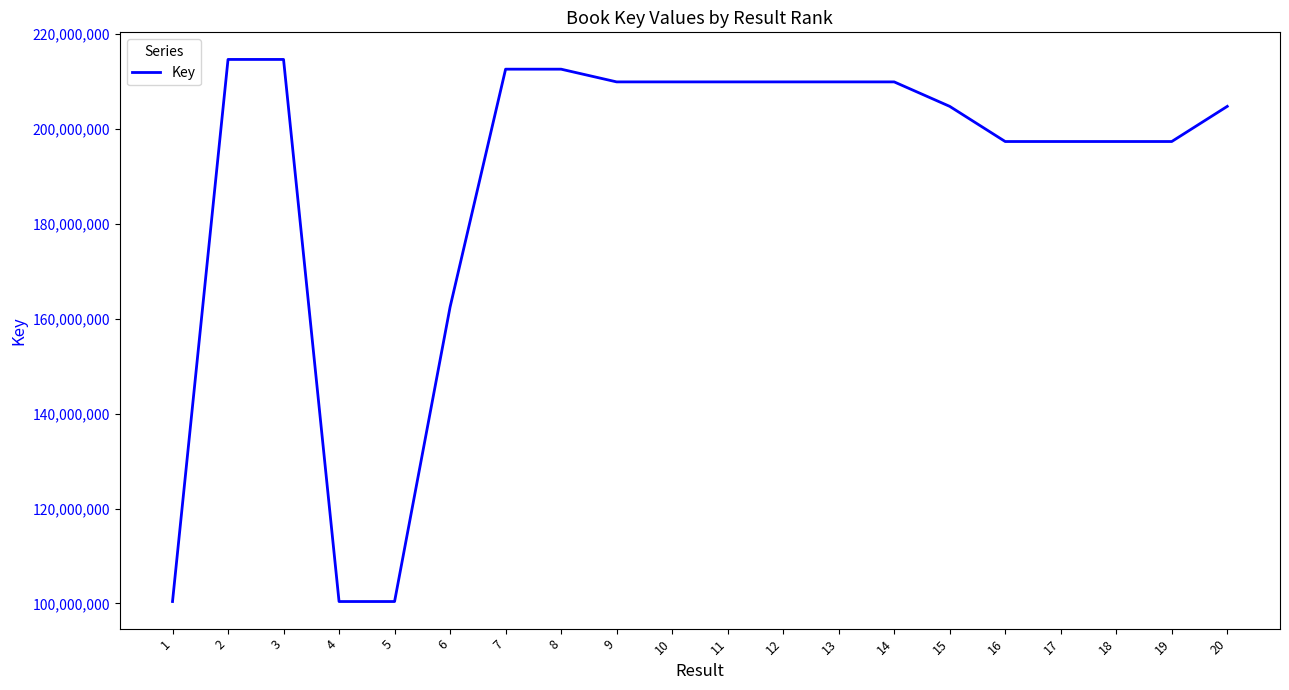

What is the difference between the values at 3 and 15?

9893110